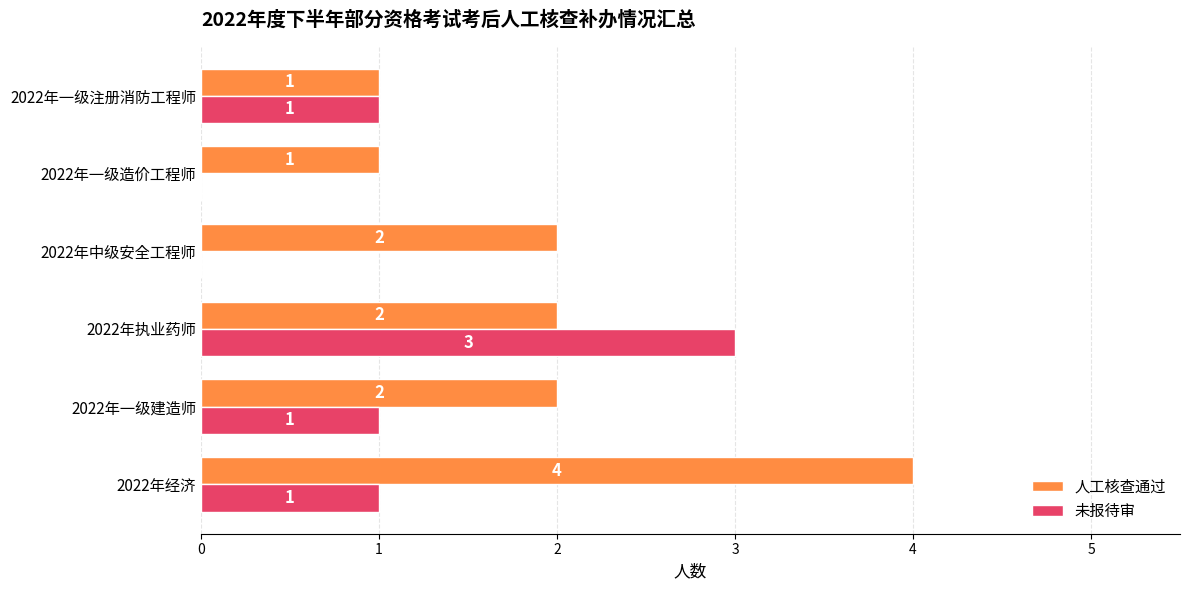

The 人工核查通过 series shows 3 at 2022年一级建造师. True or false?

False